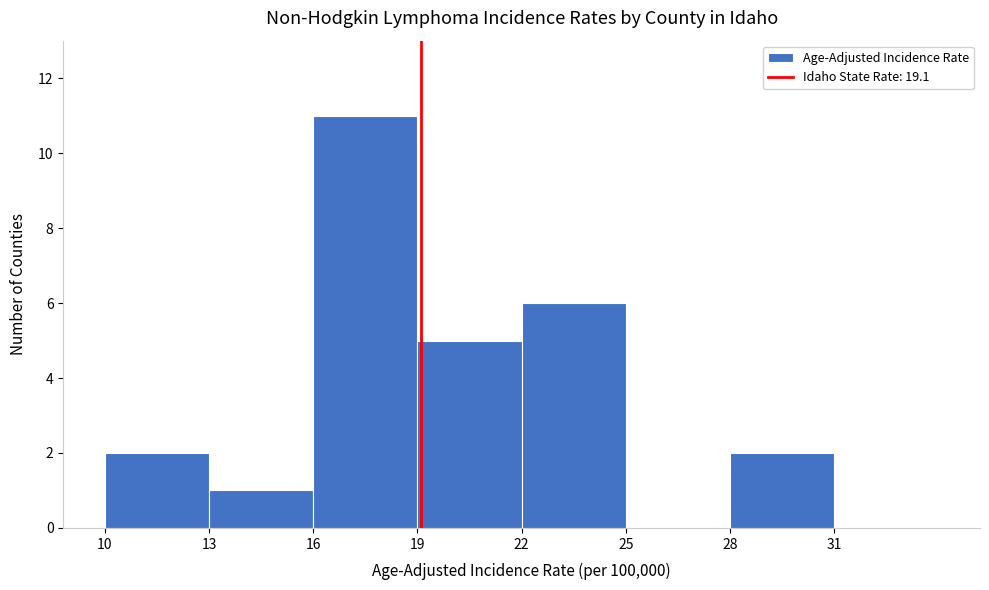

Reading left to right, transcribe this chart: for each bar, give the range it covers on the x-axis and its height. The values are not printed on the chart, so give them approximately, as read against the axis.

10 to 13: 2
13 to 16: 1
16 to 19: 11
19 to 22: 5
22 to 25: 6
25 to 28: 0
28 to 31: 2
31 to 34: 0